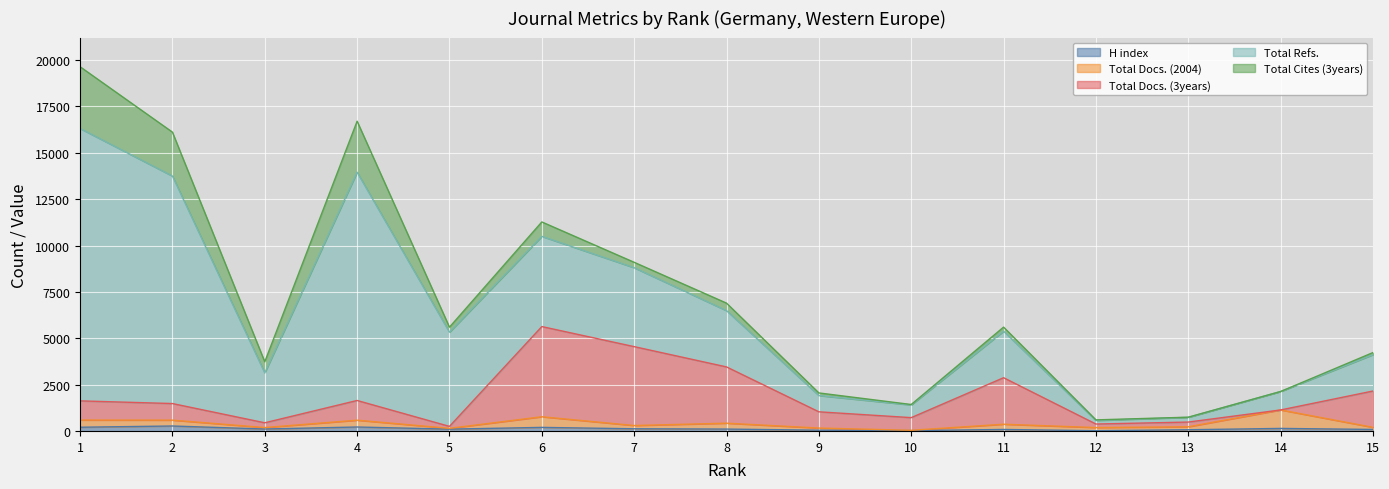

Which series has the widest spread of values?

Total Refs.